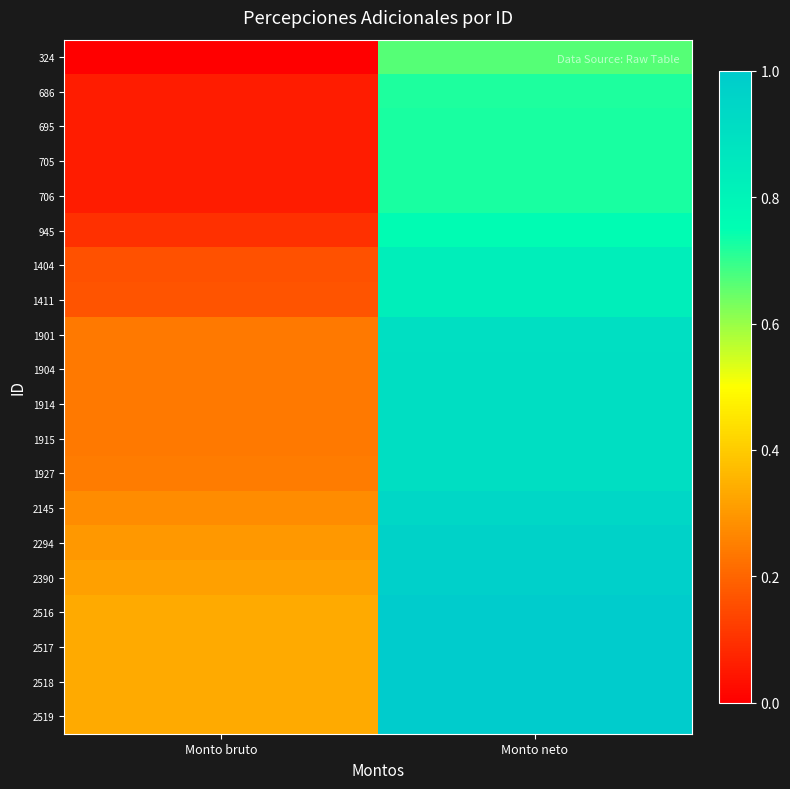

Rank the series at Monto bruto from highest to lowest value.

2519, 2518, 2517, 2516, 2390, 2294, 2145, 1927, 1915, 1914, 1904, 1901, 1411, 1404, 945, 706, 705, 695, 686, 324